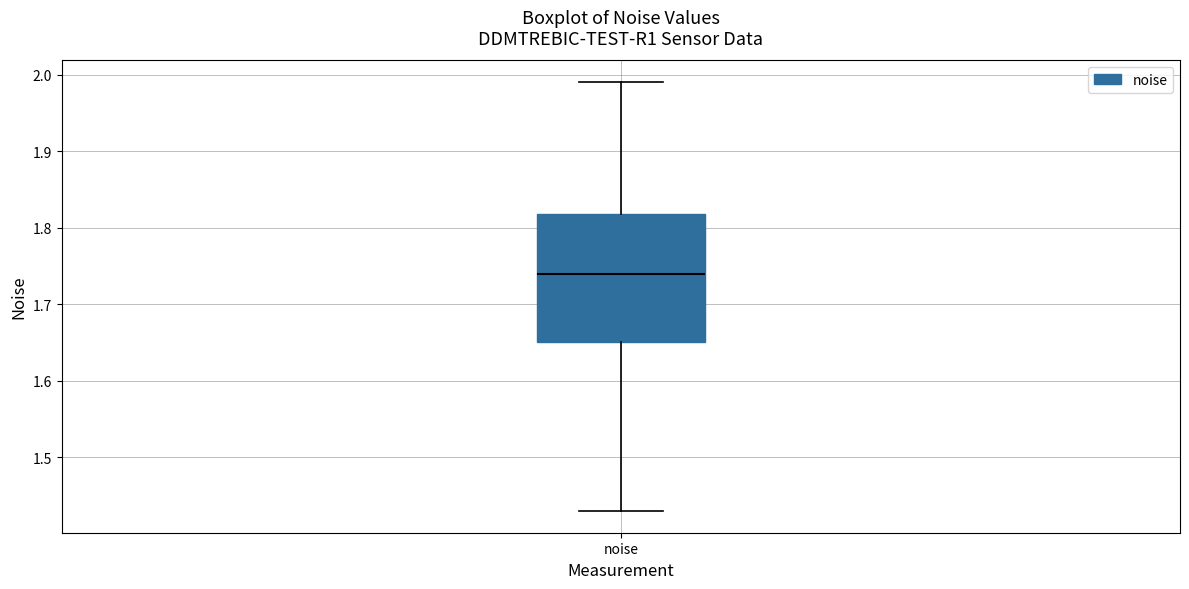

Transcribe this box plot: give where the median line is, the range the box spans, and where the two whiskers end, as read against the y-axis. The values are not printed on the chart, so give them approximately, as read against the axis.

median 1.74, box 1.65 to 1.82, whiskers 1.43 to 1.99